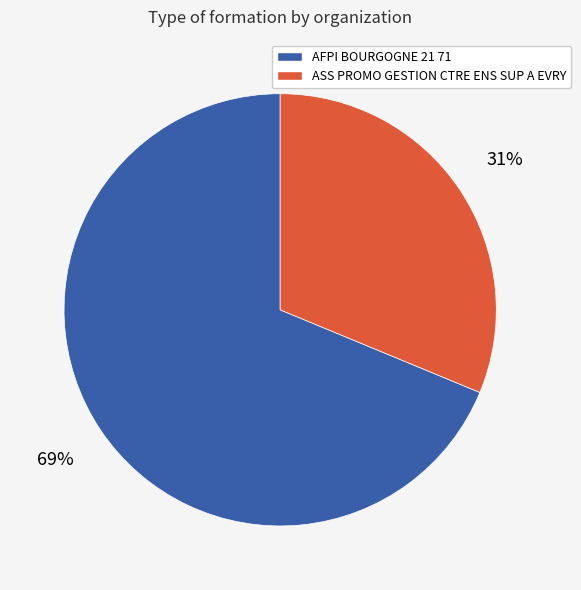

To the nearest percent, what percentage of the pie is AFPI BOURGOGNE 21 71?

69%